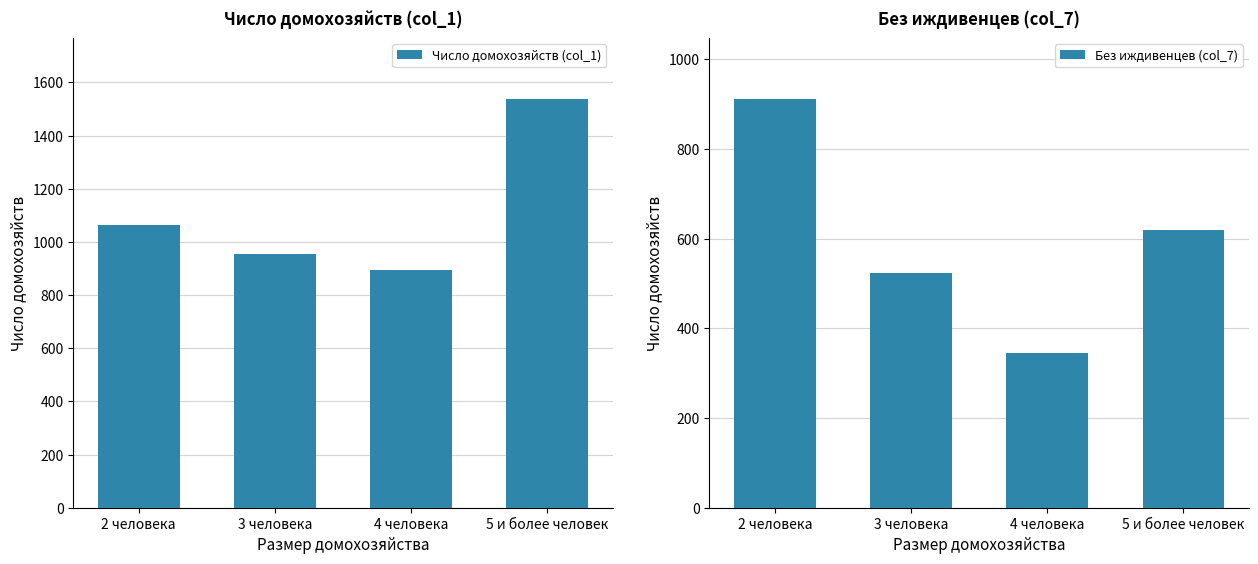

What is the average value of the Число домохозяйств (col_1) series?

1114